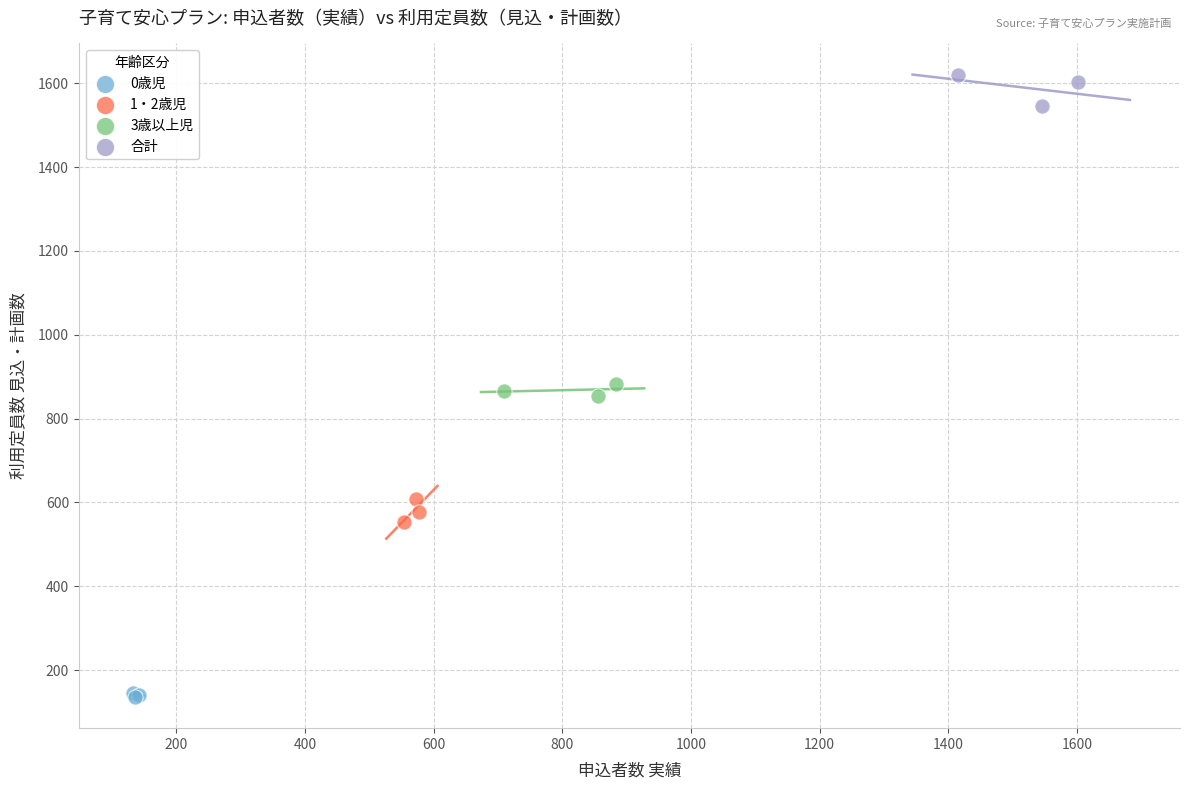

Which series contains the lowest Y value?

0歳児